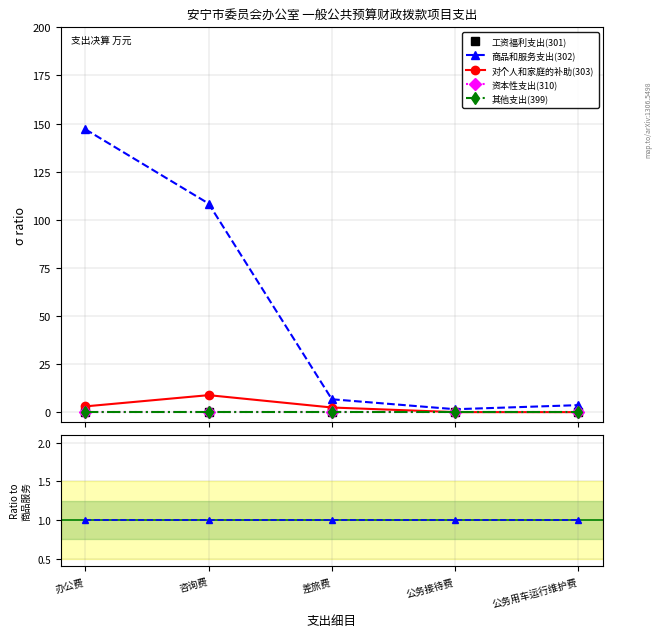

At which label is 其他支出(399) closest to 0?

办公费